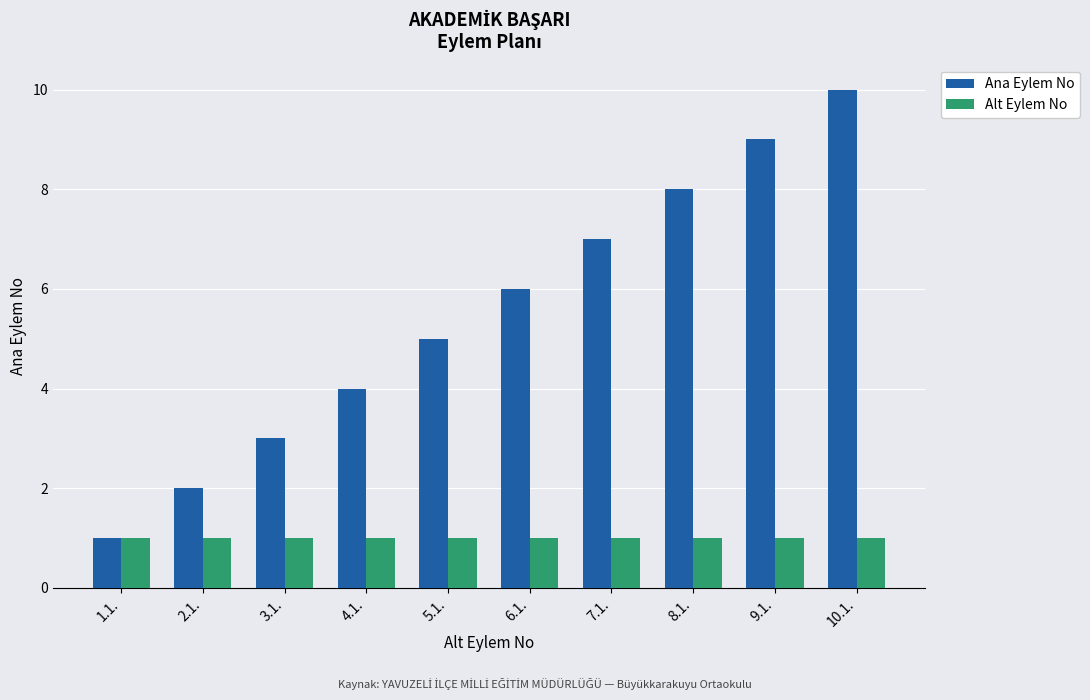

What is the lowest value of the Ana Eylem No series?

1